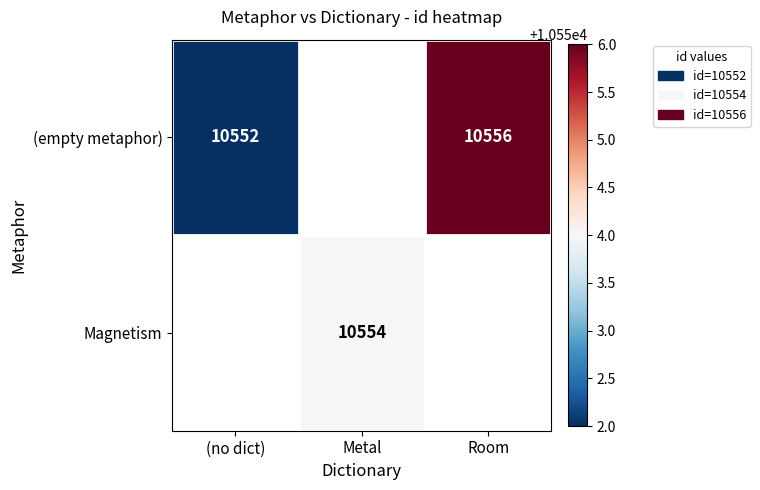

What is the difference between the (empty metaphor) values at (no dict) and Room?

4